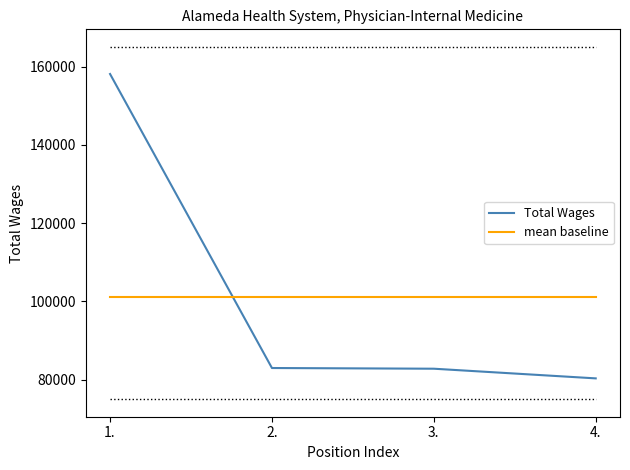

After their last crossing, which series has the higher values: Total Wages or mean baseline?

mean baseline